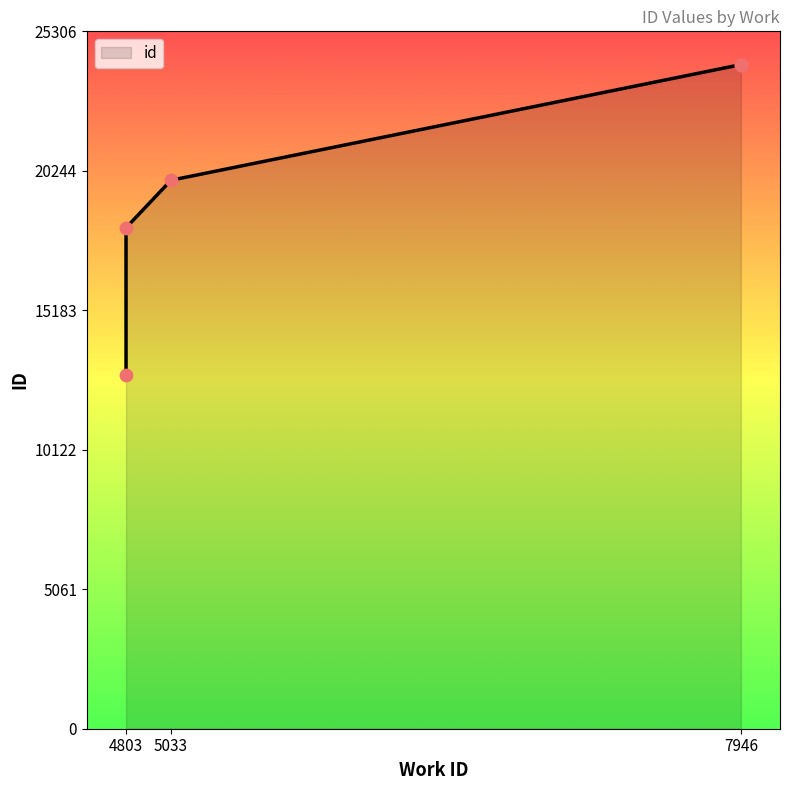

Approximately how many times larger is the value at 4803 compared to 5033?

0.6